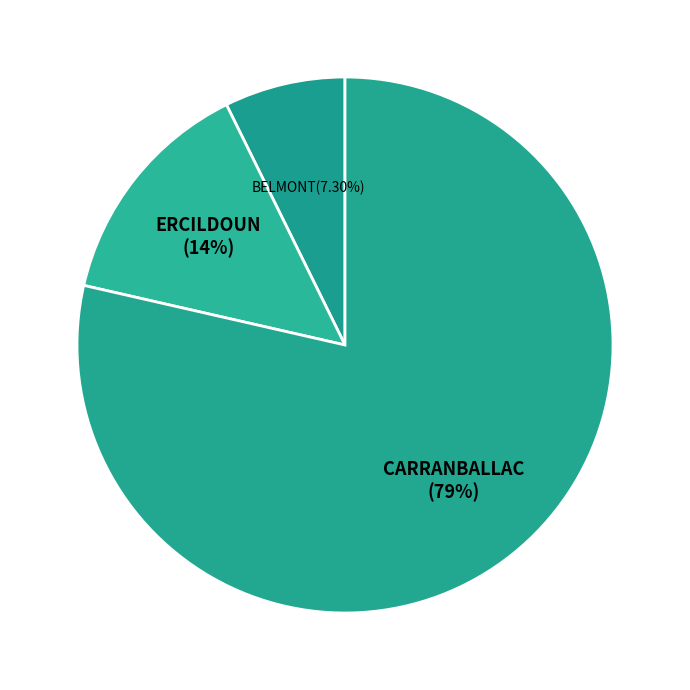

Rank the categories by value from highest to lowest.

CARRANBALLAC, ERCILDOUN, BELMONT